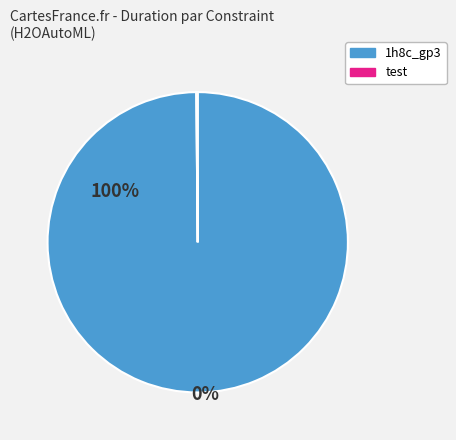

Is there any slice that represents more than half of the pie?

Yes